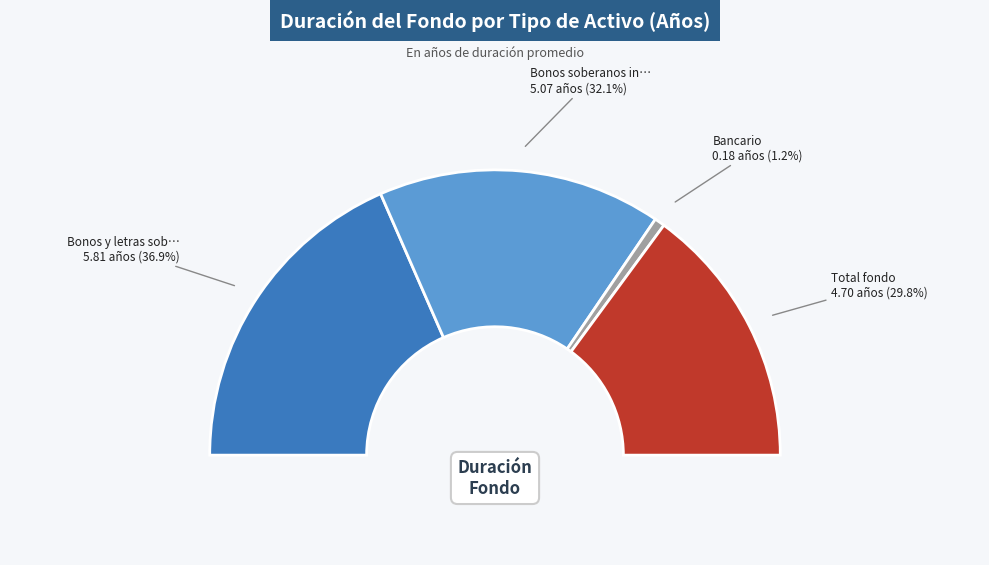

Rank the categories by value from highest to lowest.

Bonos y letras soberanas, Bonos soberanos indexados a inflación, Total fondo, Bancario